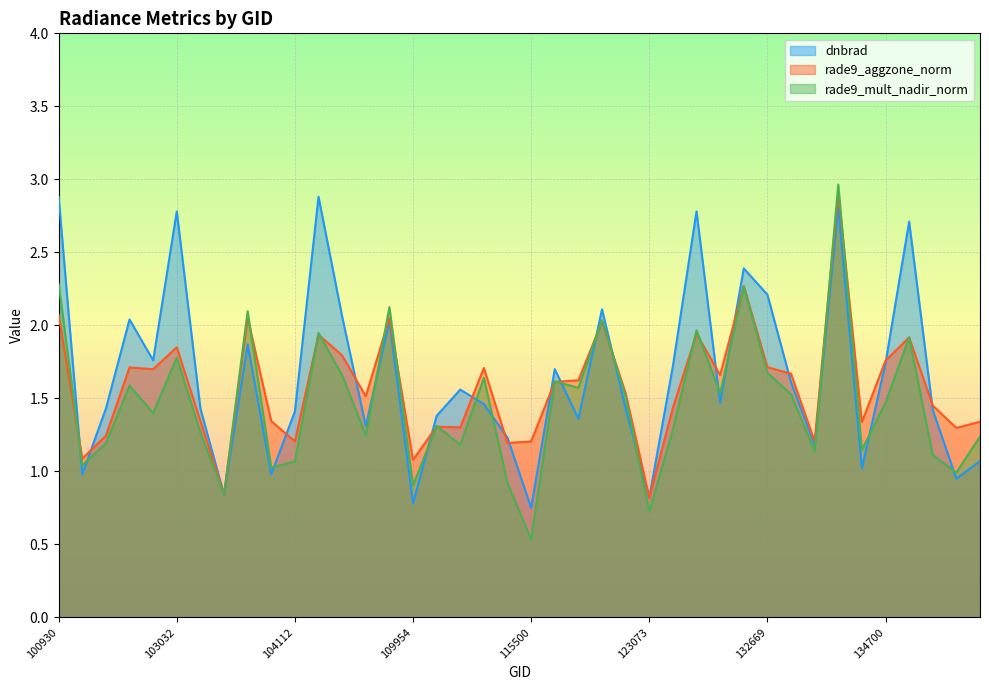

What is the difference between the highest and lowest values at 122178?

0.1